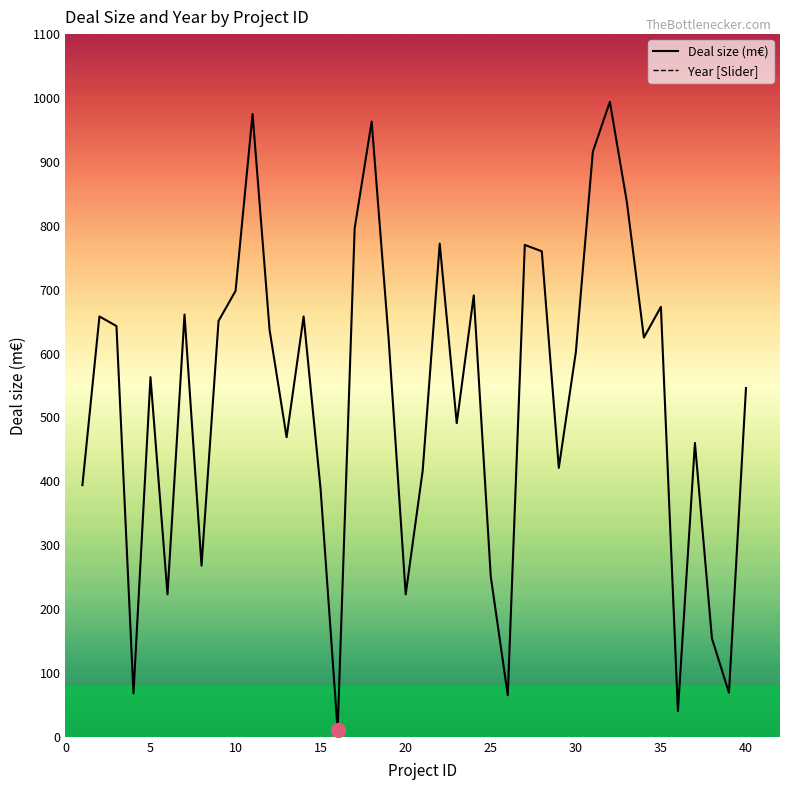

The value of Deal size (m€) at 5 is 563. True or false?

True